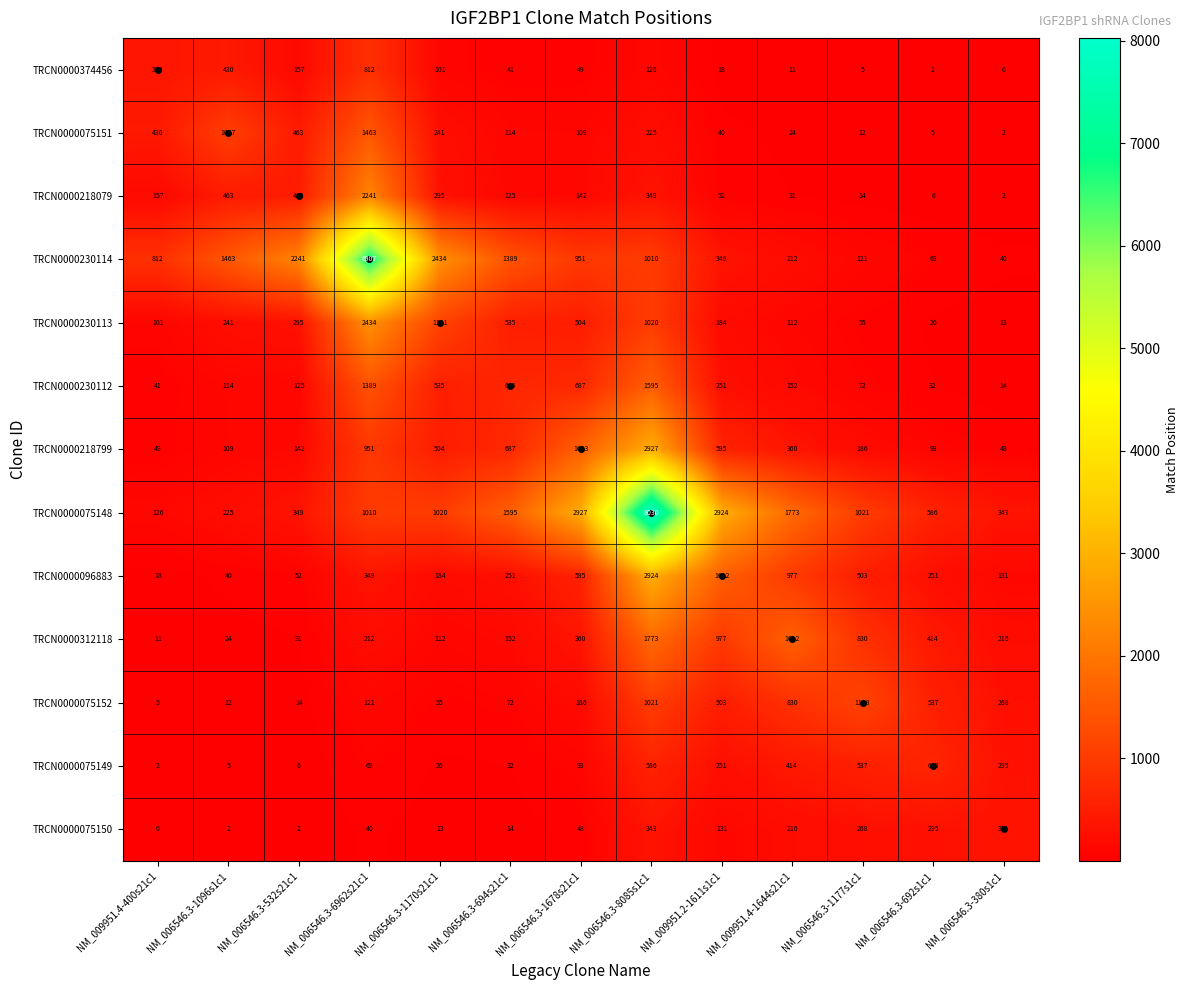

At which category is the sum across all series the highest?

NM_006546.3-8085s1c1